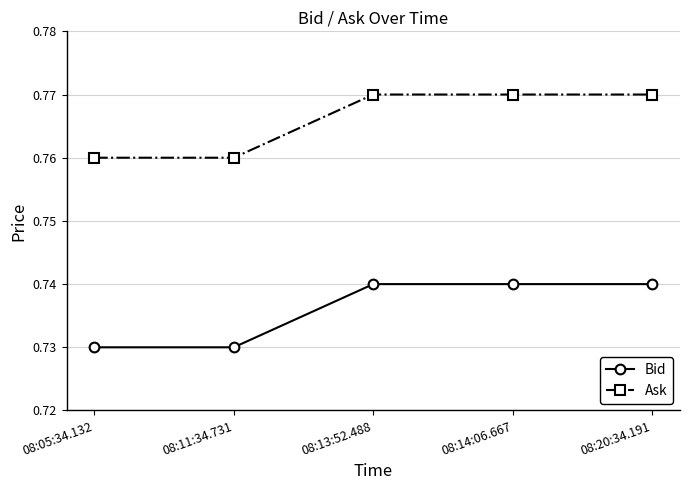

What are all the series names shown in the legend?

Bid, Ask